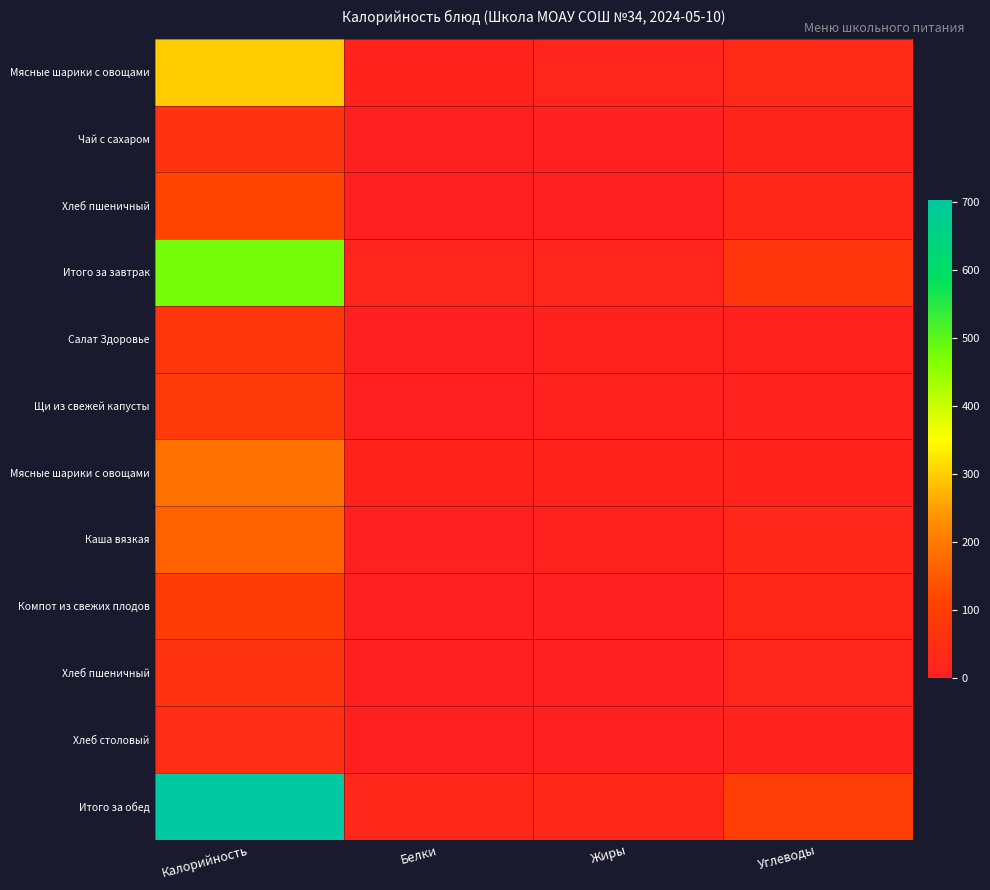

What is the difference between the highest and lowest values at Калорийность?

657.5